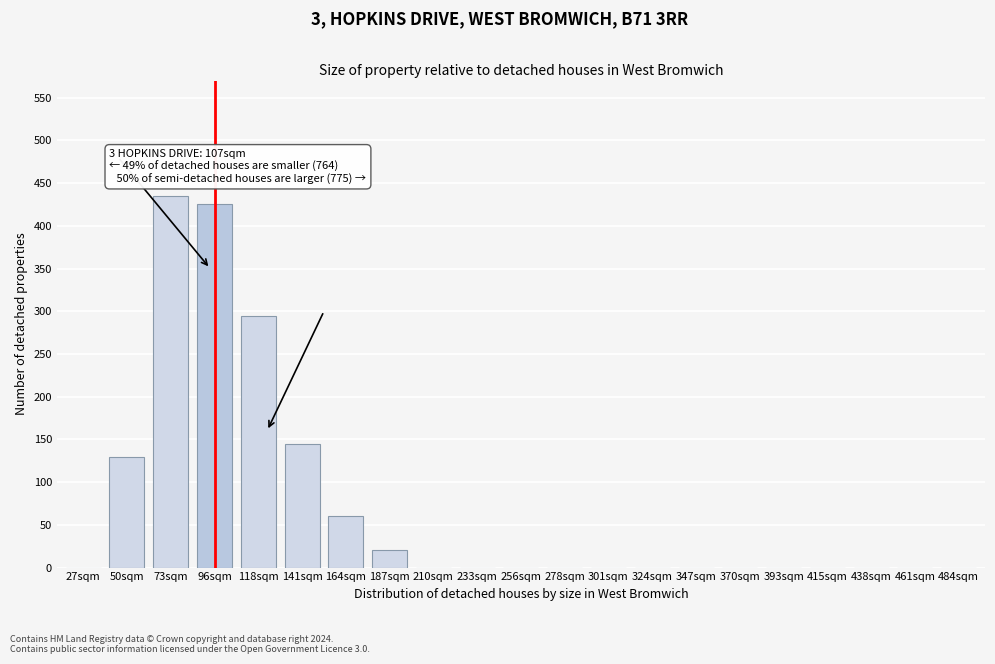

Reading left to right, transcribe all the data shown in this chart.

27sqm=0	50sqm=130	73sqm=435	96sqm=425	118sqm=295	141sqm=145	164sqm=60	187sqm=20	210sqm=0	233sqm=0	256sqm=0	278sqm=0	301sqm=0	324sqm=0	347sqm=0	370sqm=0	393sqm=0	415sqm=0	438sqm=0	461sqm=0	484sqm=0